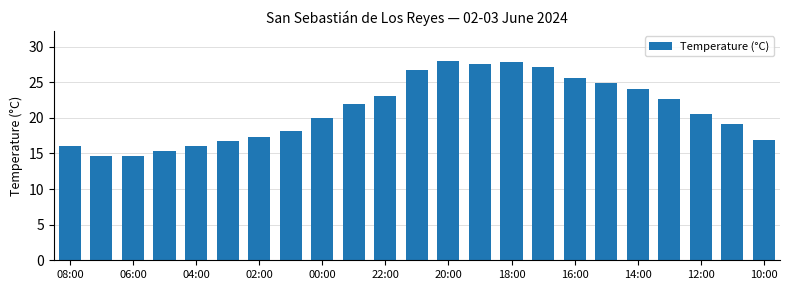

What is the difference between the maximum and minimum values?

13.3